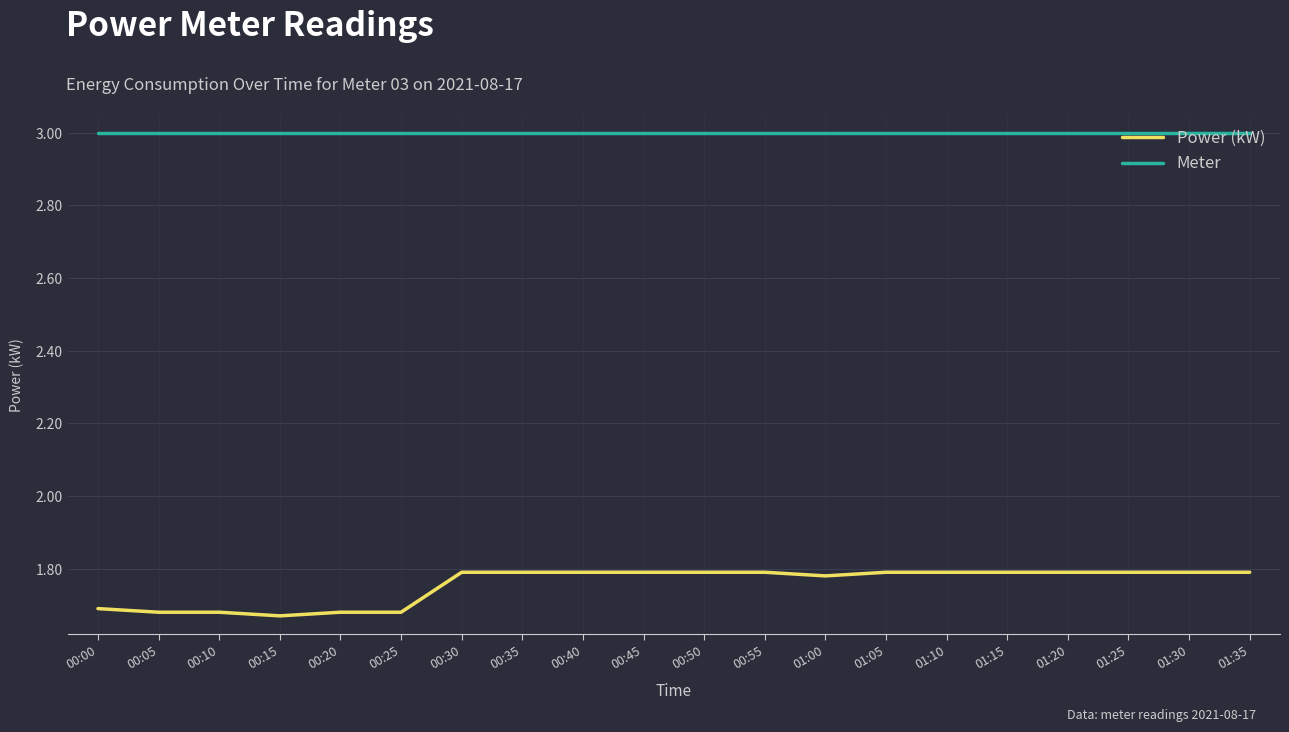

What position from the left is 01:20?

17